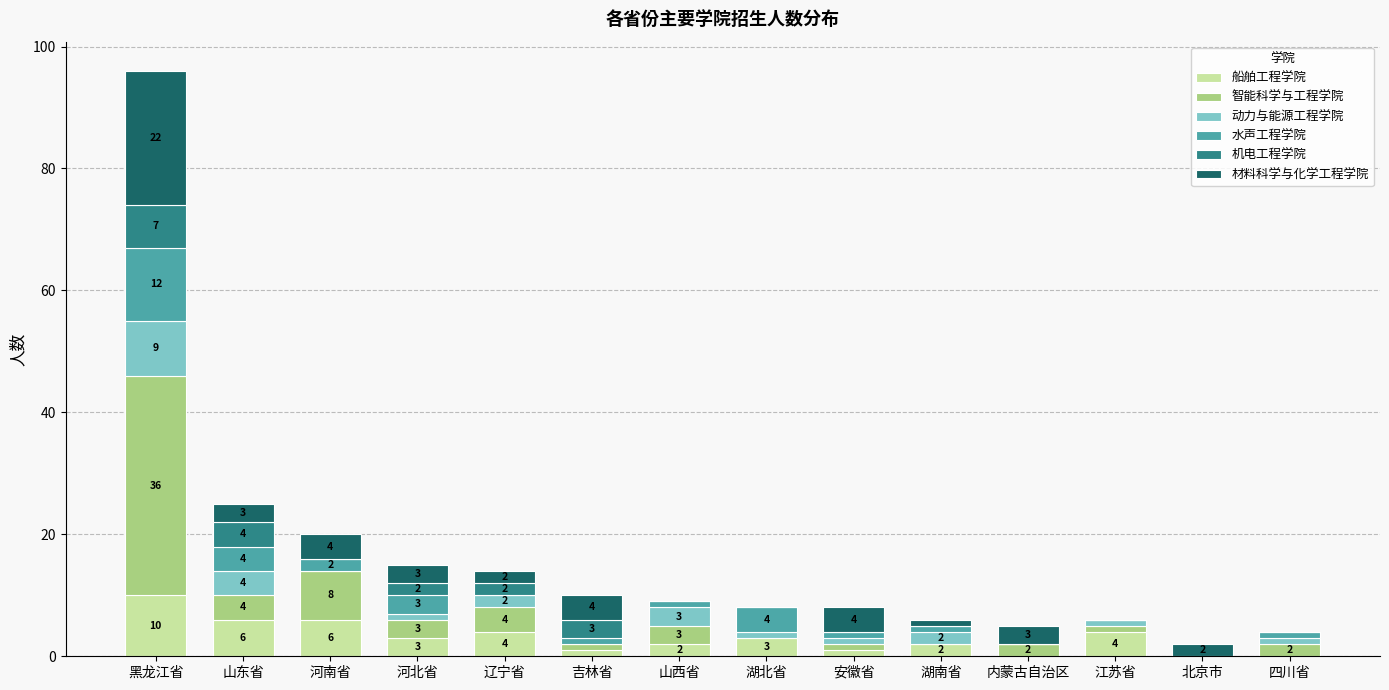

How many distinct data groups are displayed?

6